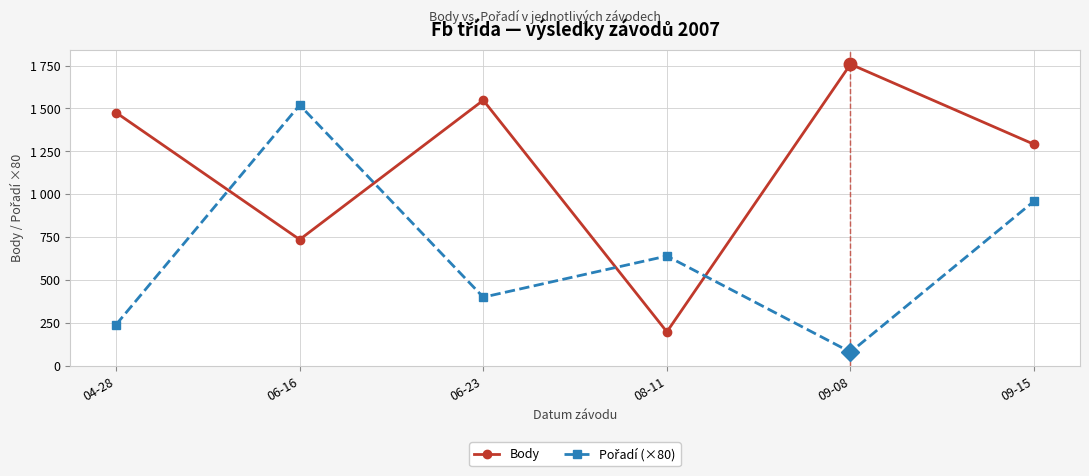

What is the value of the Body point at the 6th from the left?

1291